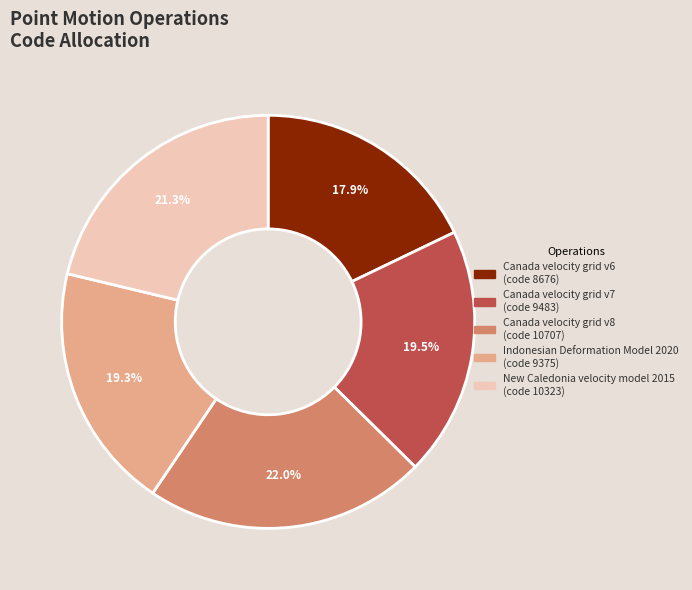

To the nearest percent, what is the combined percentage of Canada velocity grid v8 and New Caledonia velocity model 2015?

43%